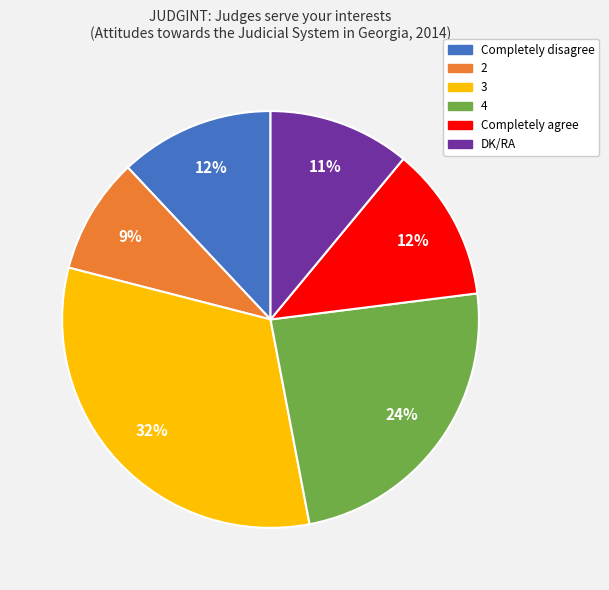

How many slices are in this pie chart?

6